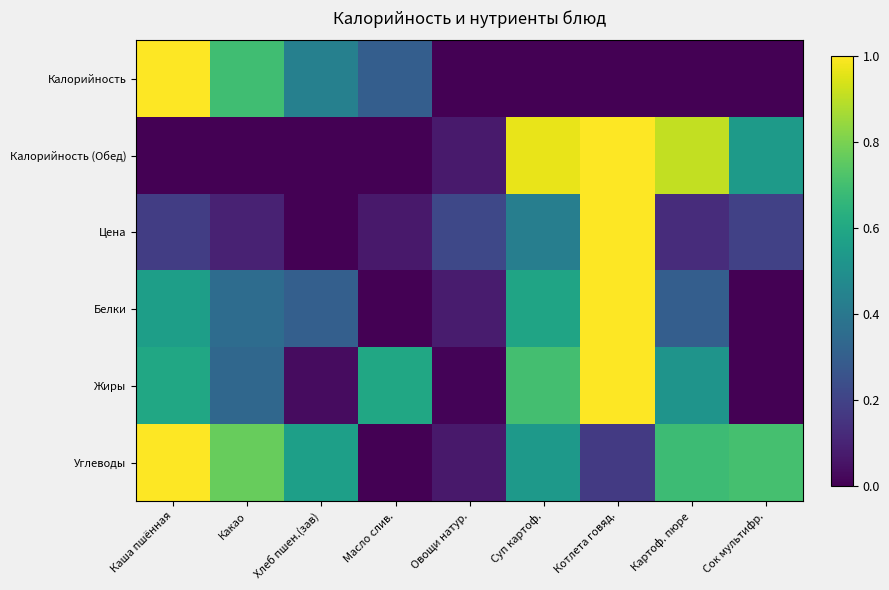

Reading right to left, transcribe all the data shown in this chart.

Калорийность: Сок мультифр.=0.0	Картоф. пюре=0.0	Котлета говяд.=0.0	Суп картоф.=0.0	Овощи натур.=0.0	Масло слив.=0.3	Хлеб пшен.(зав)=0.4	Какао=0.7	Каша пшённая=1.0
Калорийность (Обед): Сок мультифр.=0.5	Картоф. пюре=0.9	Котлета говяд.=1.0	Суп картоф.=1.0	Овощи натур.=0.1	Масло слив.=0.0	Хлеб пшен.(зав)=0.0	Какао=0.0	Каша пшённая=0.0
Цена: Сок мультифр.=0.2	Картоф. пюре=0.1	Котлета говяд.=1.0	Суп картоф.=0.4	Овощи натур.=0.2	Масло слив.=0.1	Хлеб пшен.(зав)=0.0	Какао=0.1	Каша пшённая=0.2
Белки: Сок мультифр.=0.0	Картоф. пюре=0.3	Котлета говяд.=1.0	Суп картоф.=0.6	Овощи натур.=0.1	Масло слив.=0.0	Хлеб пшен.(зав)=0.3	Какао=0.4	Каша пшённая=0.6
Жиры: Сок мультифр.=0.0	Картоф. пюре=0.5	Котлета говяд.=1.0	Суп картоф.=0.7	Овощи натур.=0.0	Масло слив.=0.6	Хлеб пшен.(зав)=0.0	Какао=0.3	Каша пшённая=0.6
Углеводы: Сок мультифр.=0.7	Картоф. пюре=0.7	Котлета говяд.=0.2	Суп картоф.=0.5	Овощи натур.=0.1	Масло слив.=0.0	Хлеб пшен.(зав)=0.6	Какао=0.8	Каша пшённая=1.0